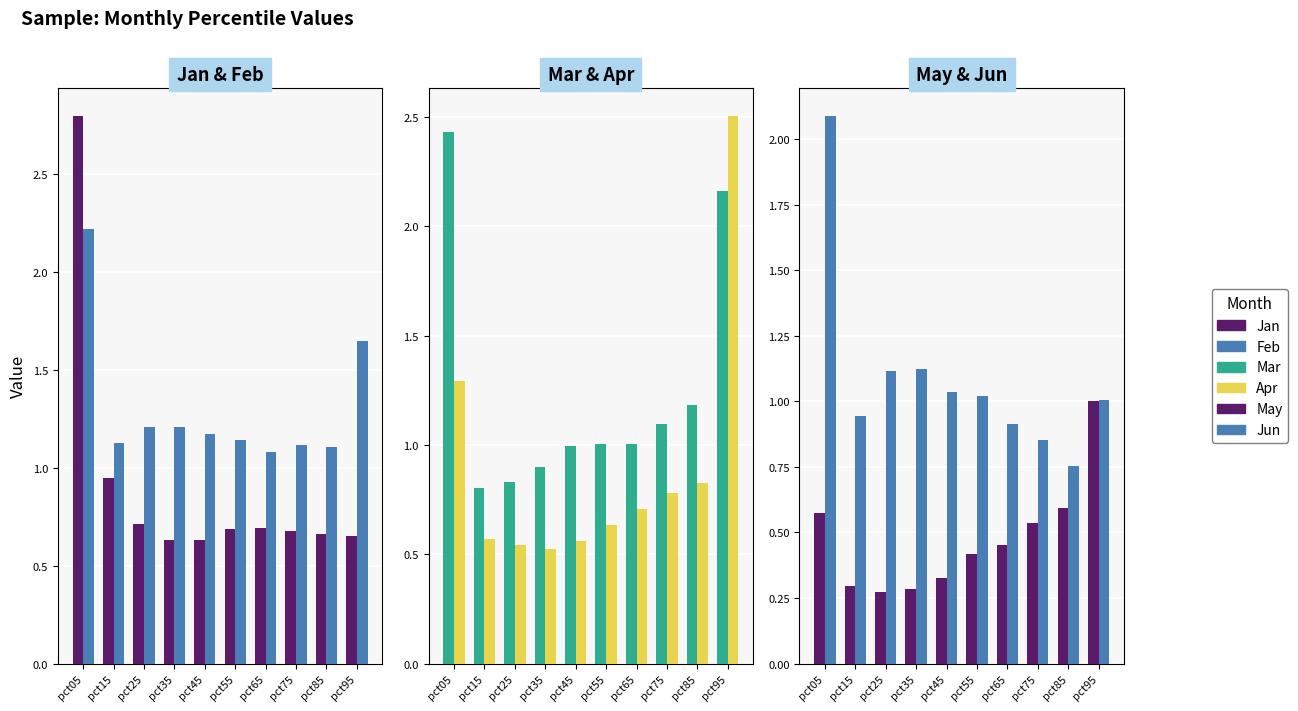

What is the sum of all Jan values?

9.1